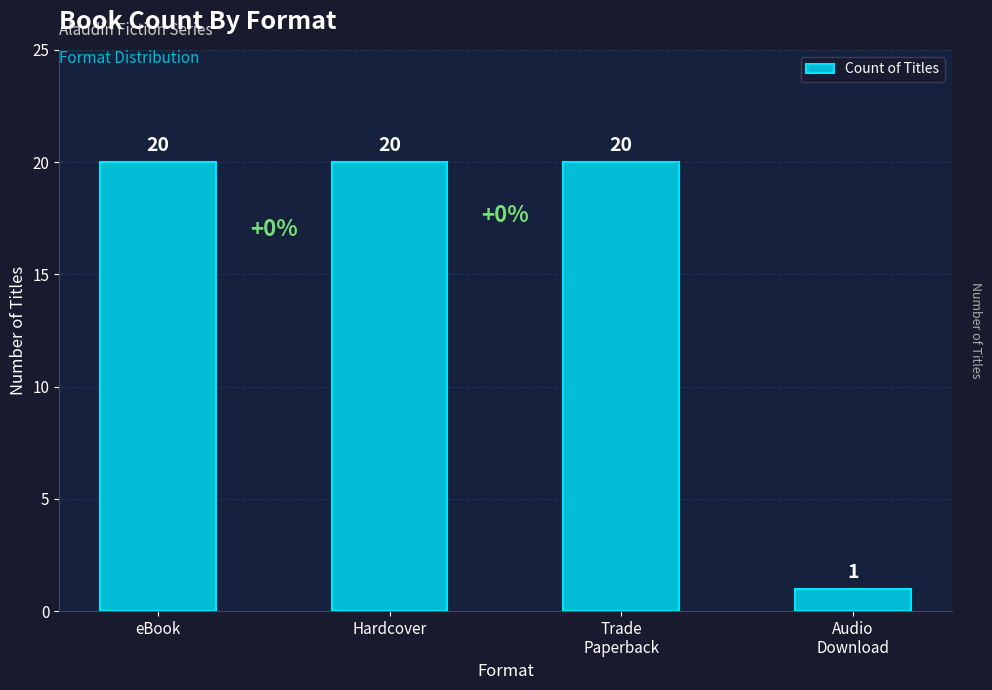

The value at Audio
Download is 2. True or false?

False